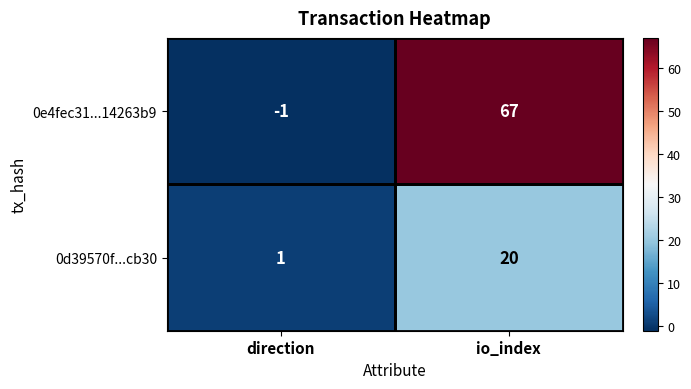

What is the difference between the 0e4fec31...14263b9 values at direction and io_index?

68